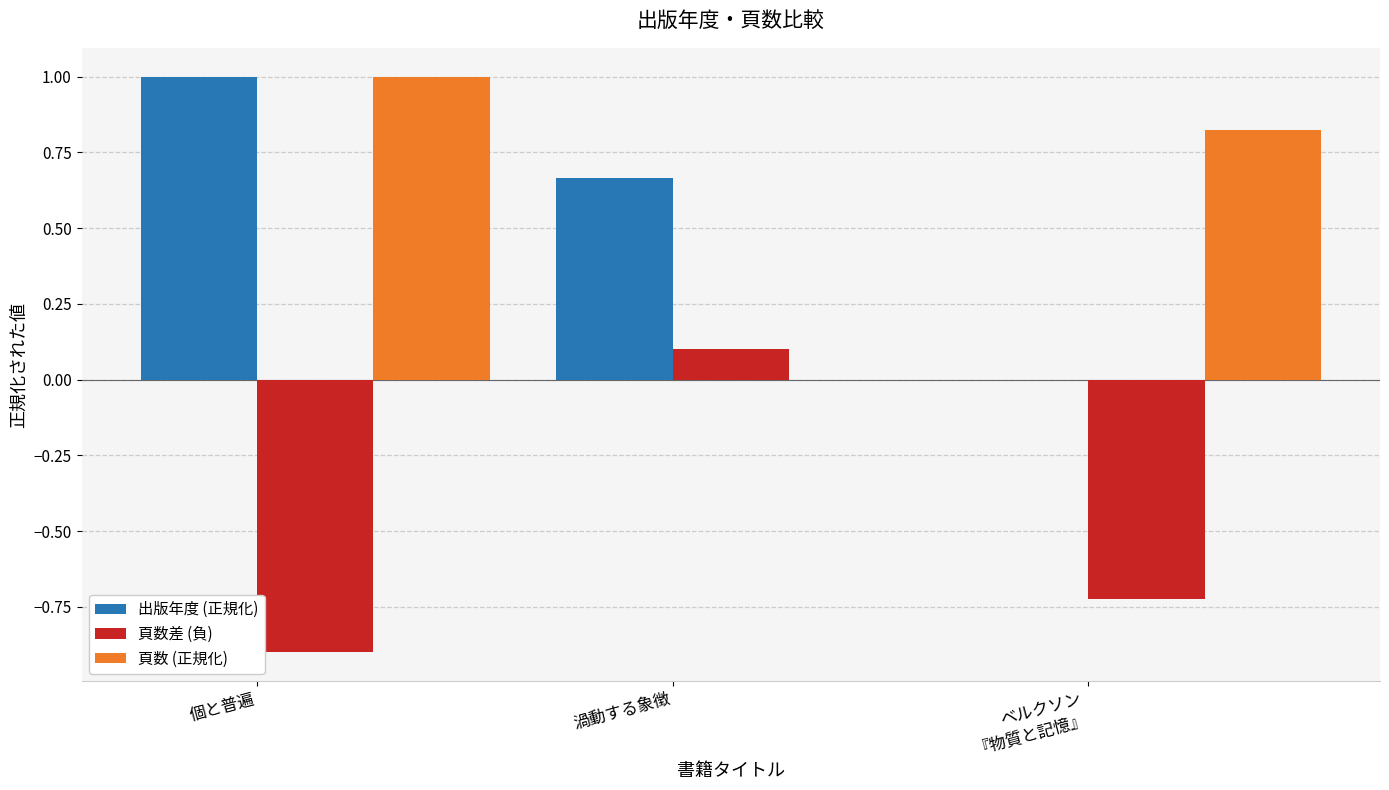

What are all the series names shown in the legend?

出版年度 (正規化), 頁数差 (負), 頁数 (正規化)